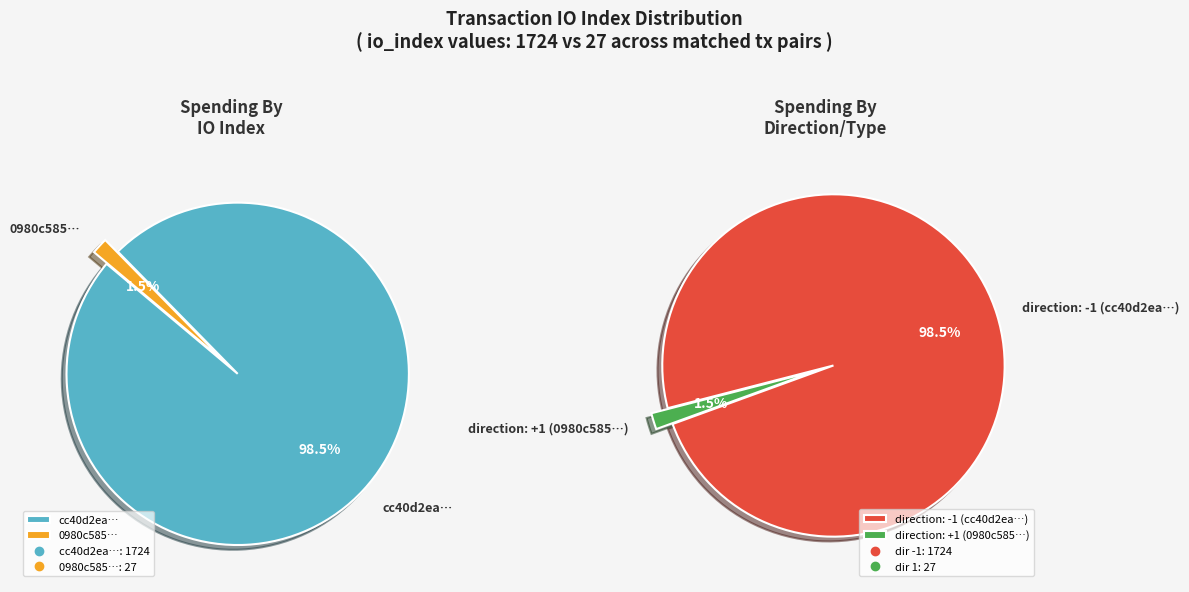

To the nearest percent, what is the average slice percentage?

50%